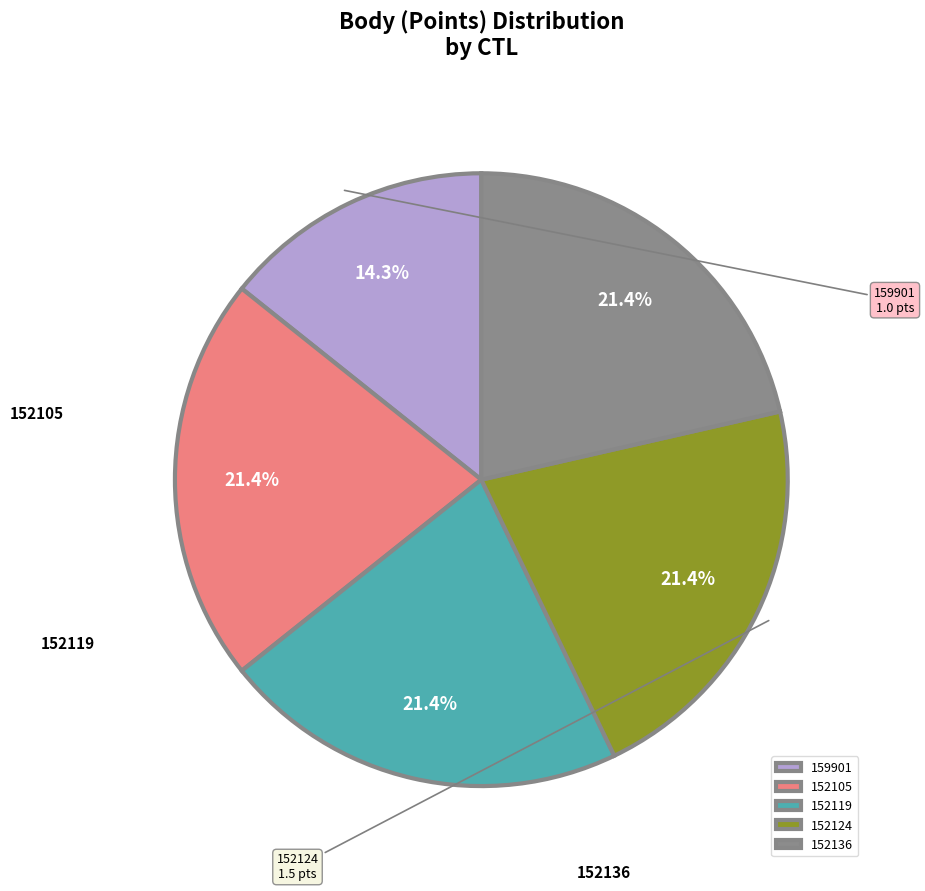

To the nearest percent, what is the combined percentage of 152136 and 159901?

36%